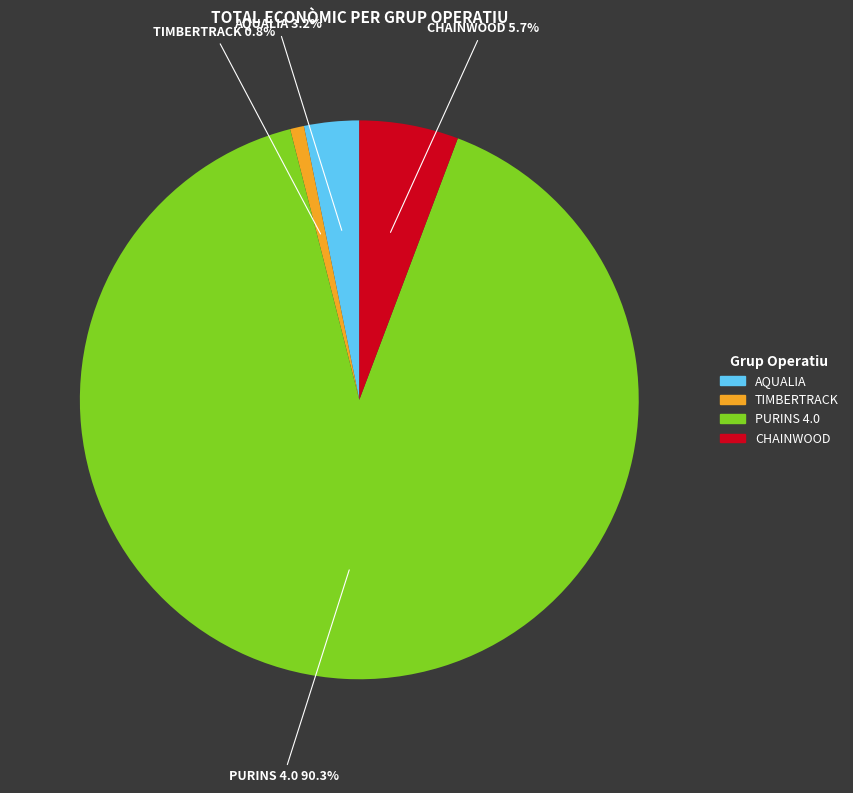

How many slices are in this pie chart?

4